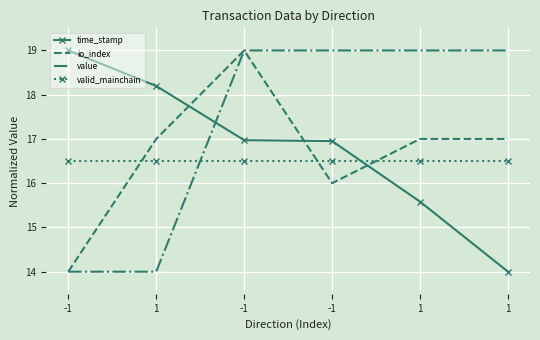

What is the maximum value shown in the chart?

19.0